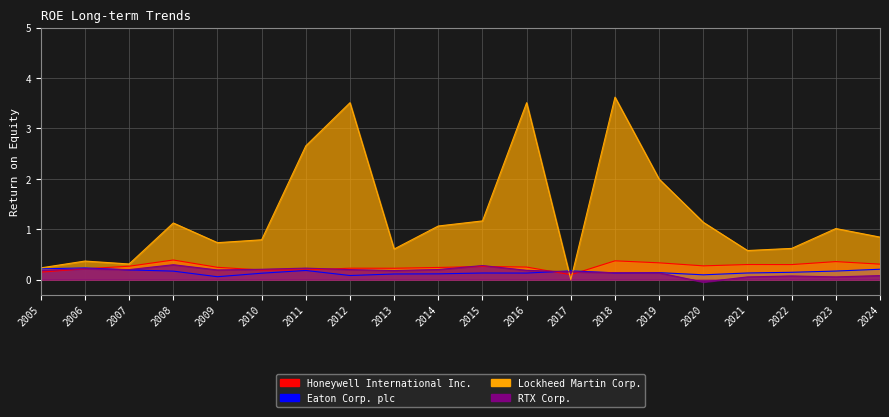

What is the value of the Lockheed Martin Corp. point at the 16th from the left?

1.1